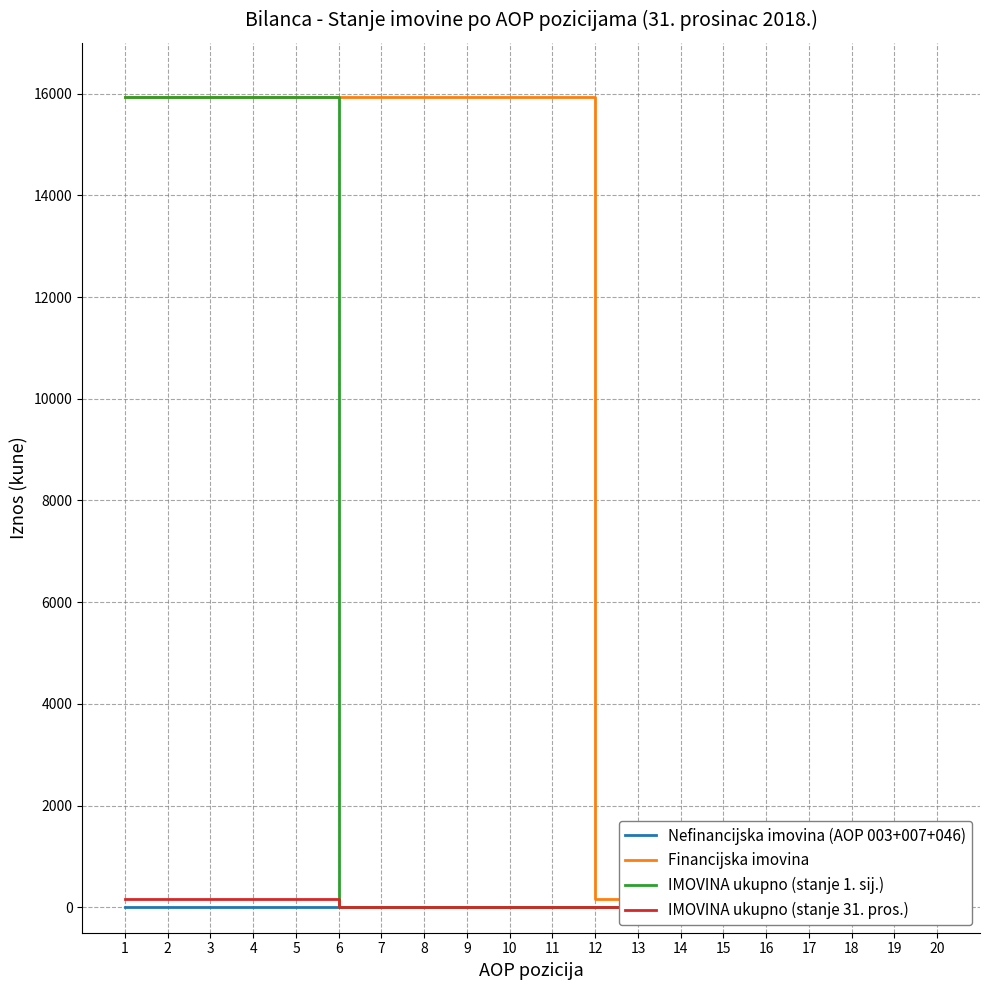

Reading left to right, list all the values displayed in this chart.

Nefinancijska imovina (AOP 003+007+046): 1=0	2=0	3=0	4=0	5=0	6=0	7=0	8=0	9=0	10=0	11=0	12=0	13=0	14=0	15=0	16=0	17=0	18=0	19=0	20=0
Financijska imovina: 1=15938	2=15938	3=15938	4=15938	5=15938	6=15938	7=15938	8=15938	9=15938	10=15938	11=15938	12=172	13=172	14=172	15=172	16=172	17=172	18=172	19=172	20=172
IMOVINA ukupno (stanje 1. sij.): 1=15938	2=15938	3=15938	4=15938	5=15938	6=0	7=0	8=0	9=0	10=0	11=0	12=0	13=0	14=0	15=0	16=0	17=0	18=0	19=0	20=0
IMOVINA ukupno (stanje 31. pros.): 1=172	2=172	3=172	4=172	5=172	6=0	7=0	8=0	9=0	10=0	11=0	12=0	13=0	14=0	15=0	16=0	17=0	18=0	19=0	20=0